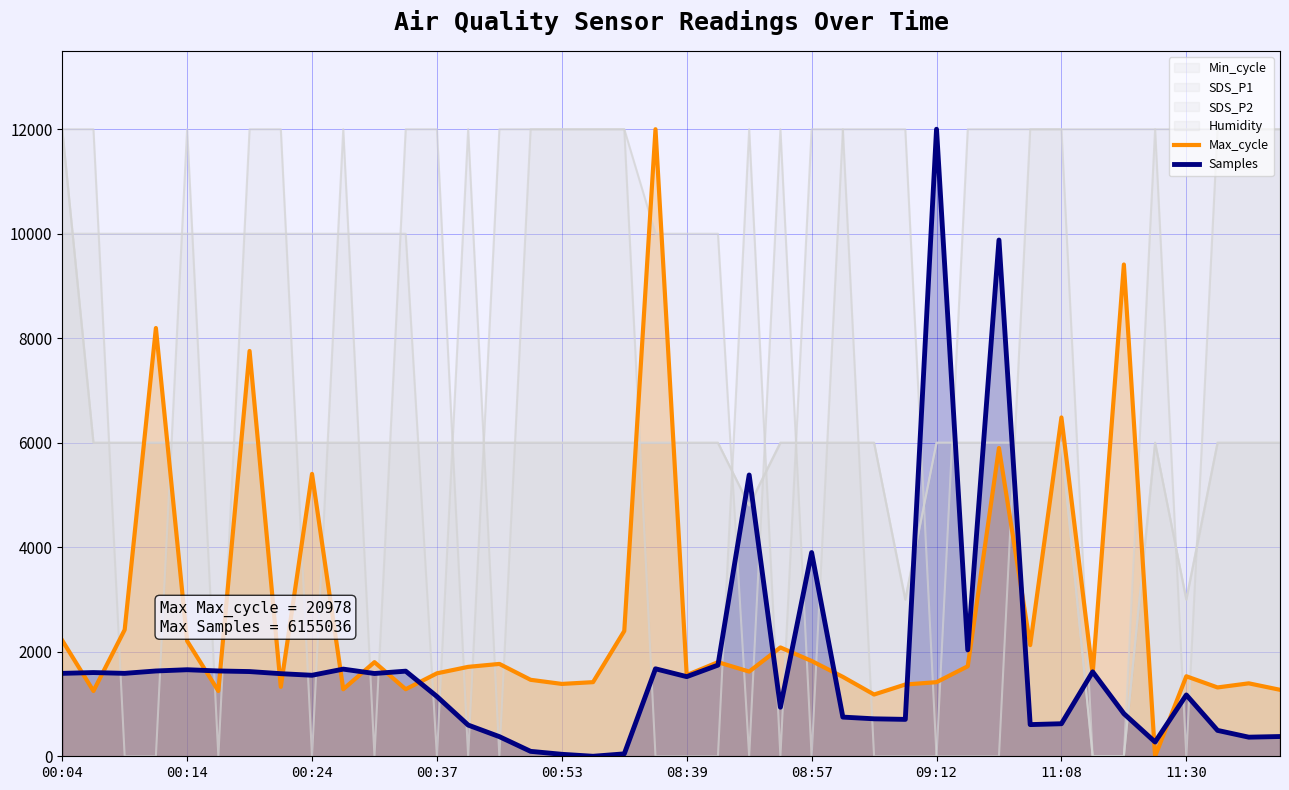

Which has a higher value, 00:14 or 09:12?

00:14